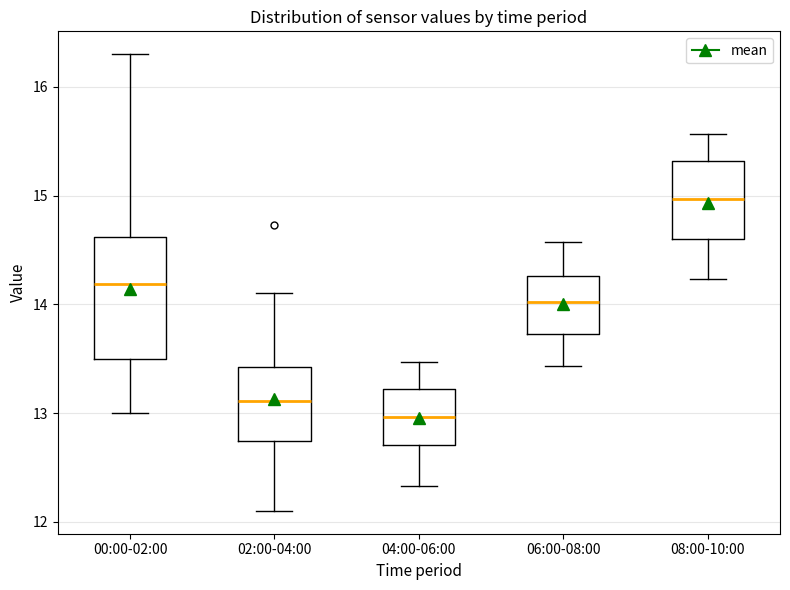

Reading left to right, read every box against the y-axis: the position of its median line, the range the box covers, and the ends of its whiskers. The values are not printed on the chart, so give them approximately, as read against the axis.

00:00-02:00: median 14.2, box 13.5 to 14.6, whiskers 13.0 to 16.3
02:00-04:00: median 13.1, box 12.7 to 13.4, whiskers 12.1 to 14.1
04:00-06:00: median 13.0, box 12.7 to 13.2, whiskers 12.3 to 13.5
06:00-08:00: median 14.0, box 13.7 to 14.3, whiskers 13.4 to 14.6
08:00-10:00: median 15.0, box 14.6 to 15.3, whiskers 14.2 to 15.6